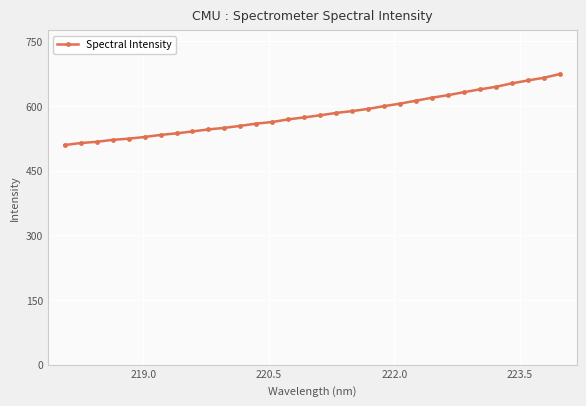

Count the number of data series in this chart.

1